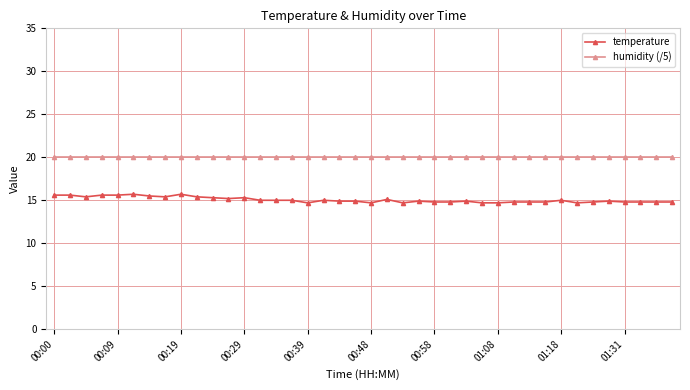

Rank the series by their average value, from highest to lowest.

humidity (/5), temperature